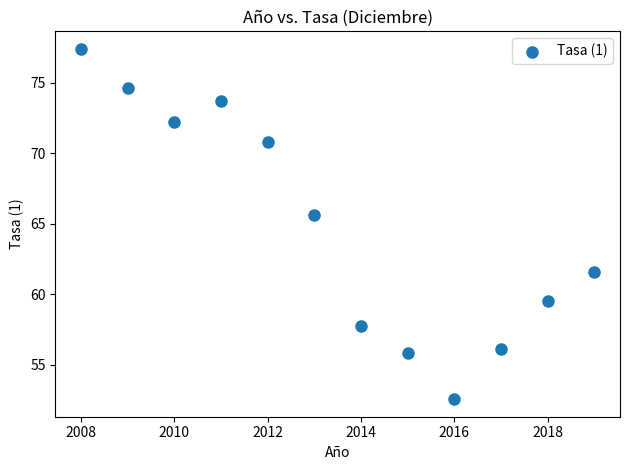

What Y value in the scatter plot is closest to 64?

65.7